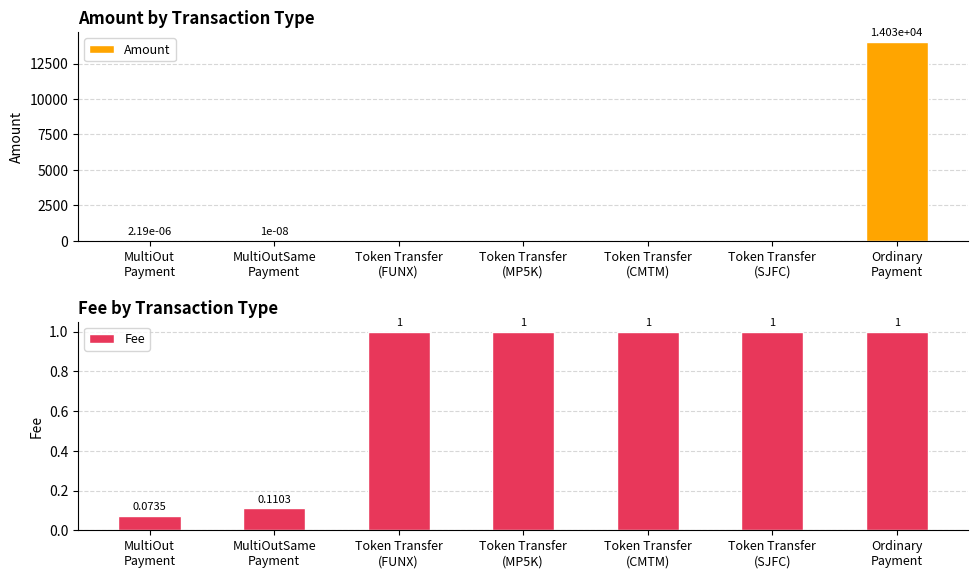

What are all the series names shown in the legend?

Amount, Fee